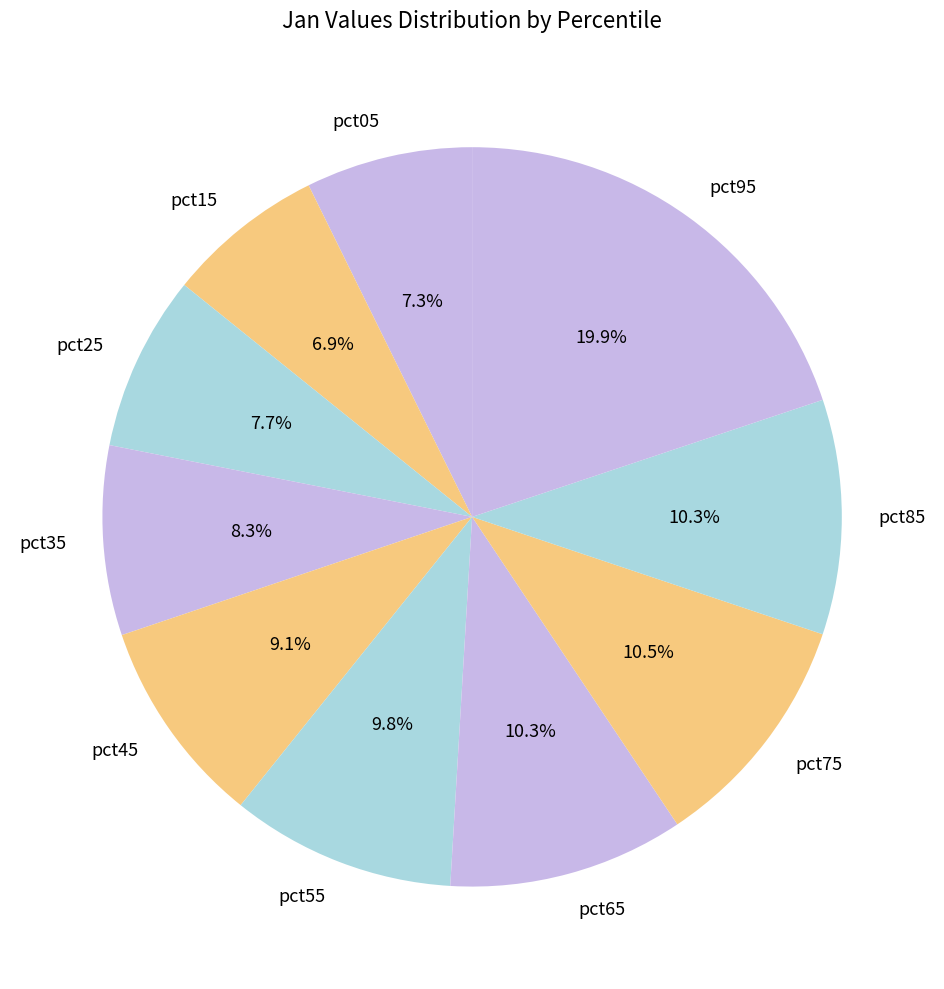

The pct15 slice represents 1% of the pie. True or false?

False